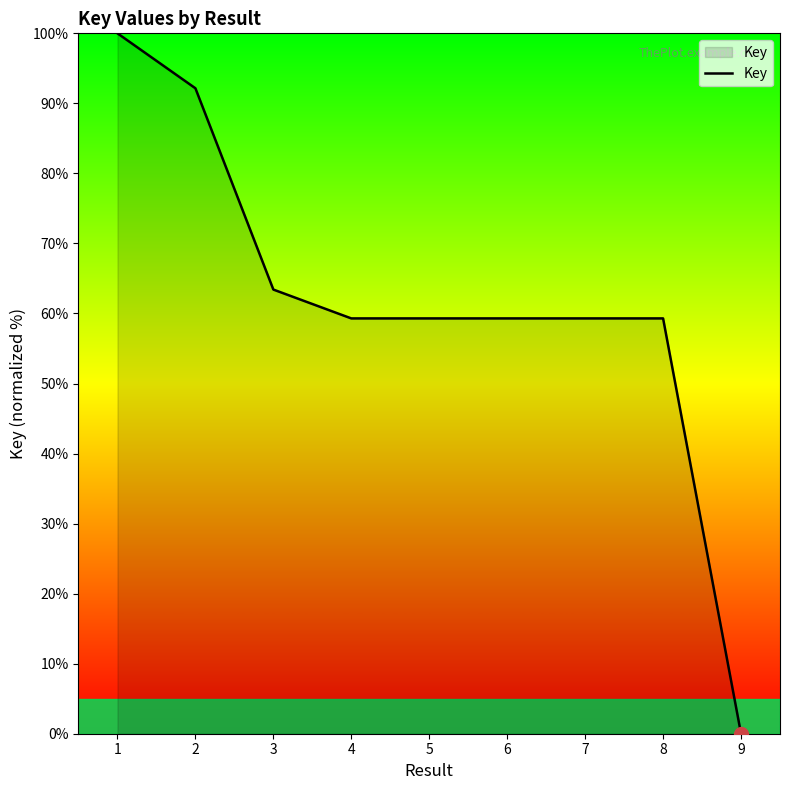

What is the ratio of the value at 1 to the value at 4?

1.7